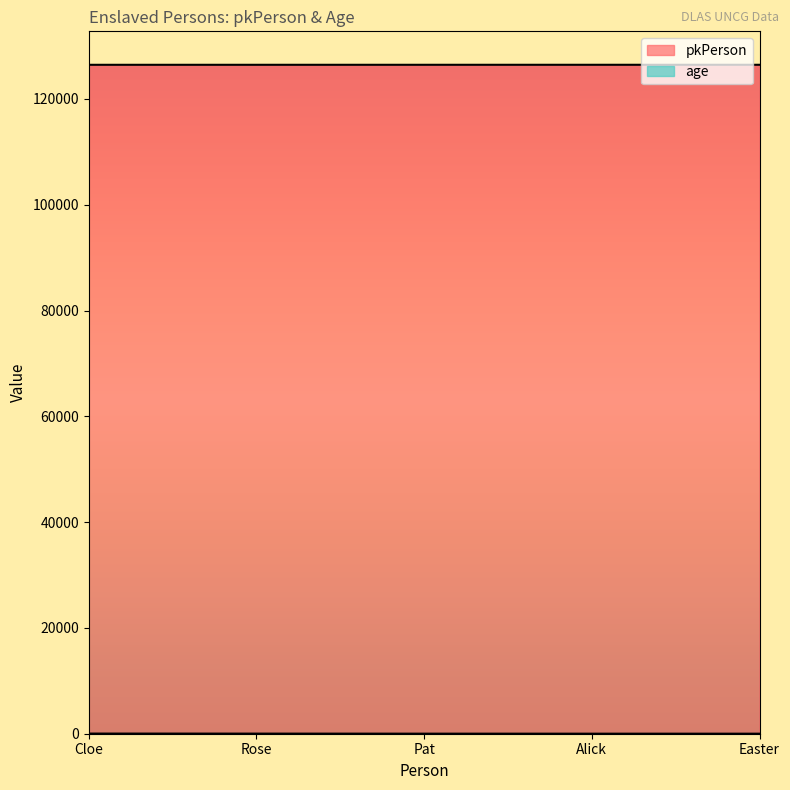

Rank the categories by pkPerson value from highest to lowest.

Easter, Alick, Pat, Rose, Cloe